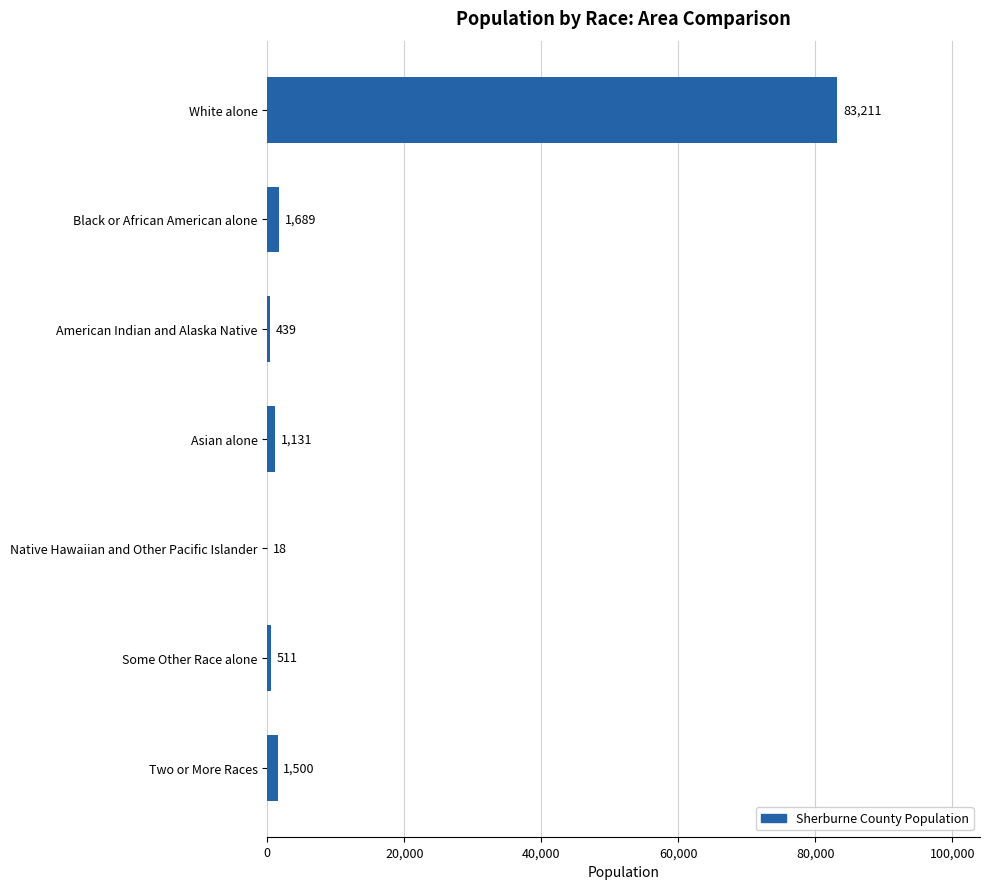

Are the bars horizontal?

Yes